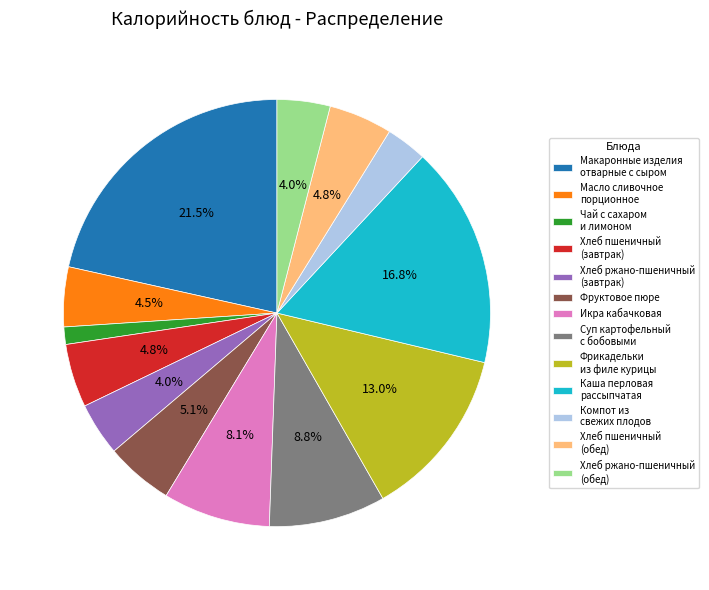

Is the sum of Суп картофельный с бобовыми and Чай с сахаром и лимоном greater than half?

No